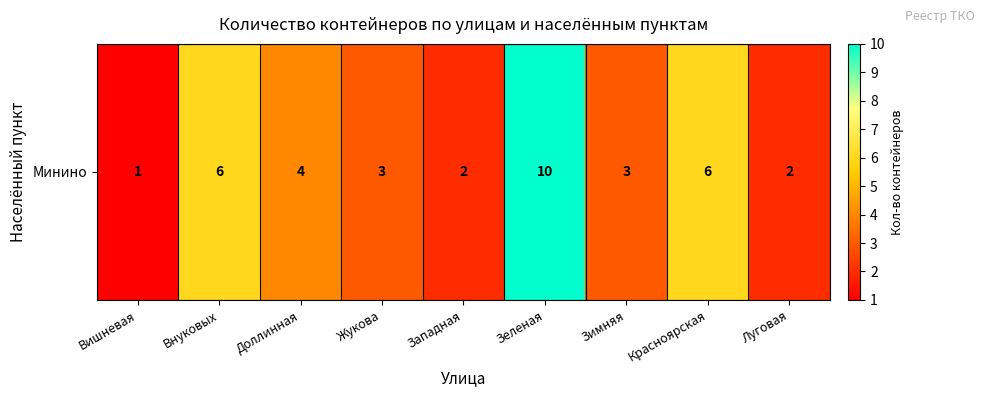

What is the average value?

4